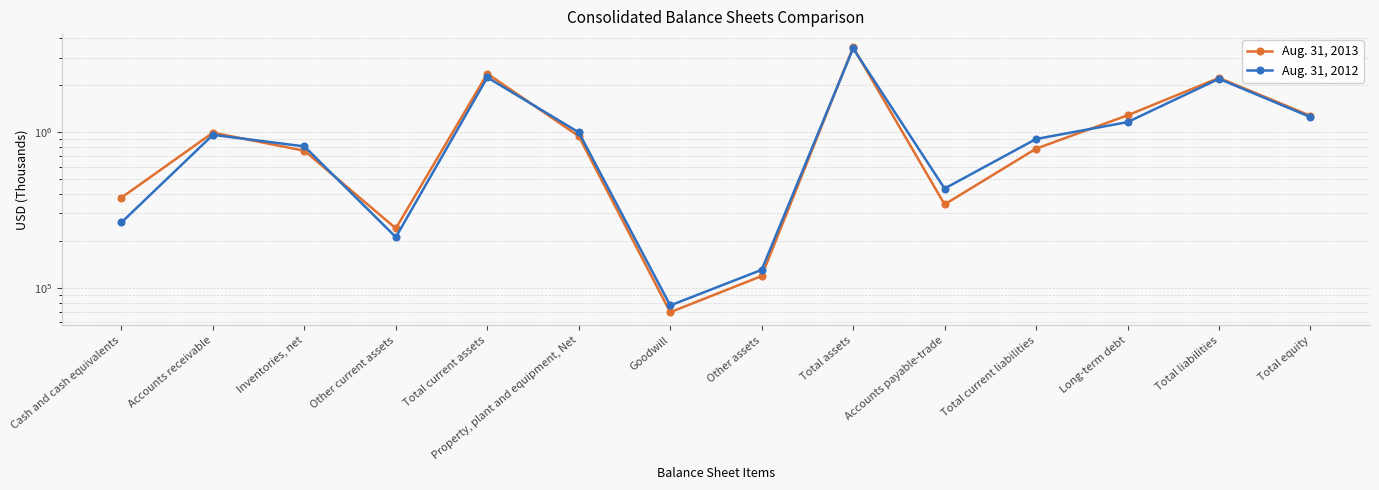

Which label corresponds to the smallest value in the chart?

Goodwill